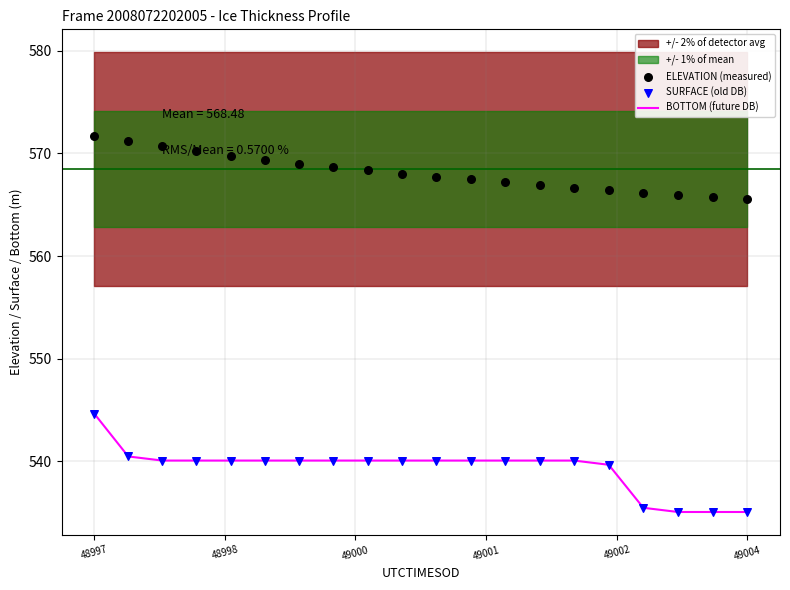

Which series has the largest total across all categories?

ELEVATION (measured)